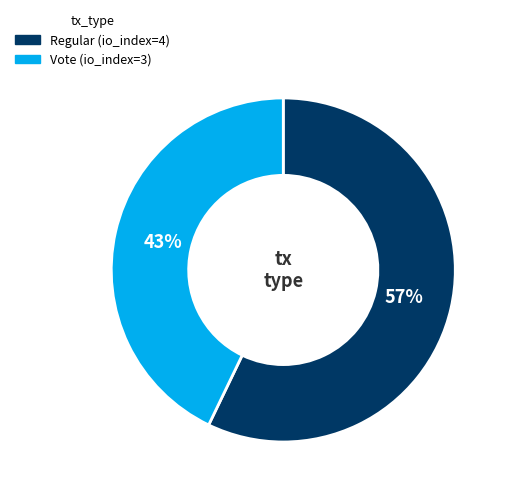

Which category has the smallest portion of the pie?

Vote (io_index=3)